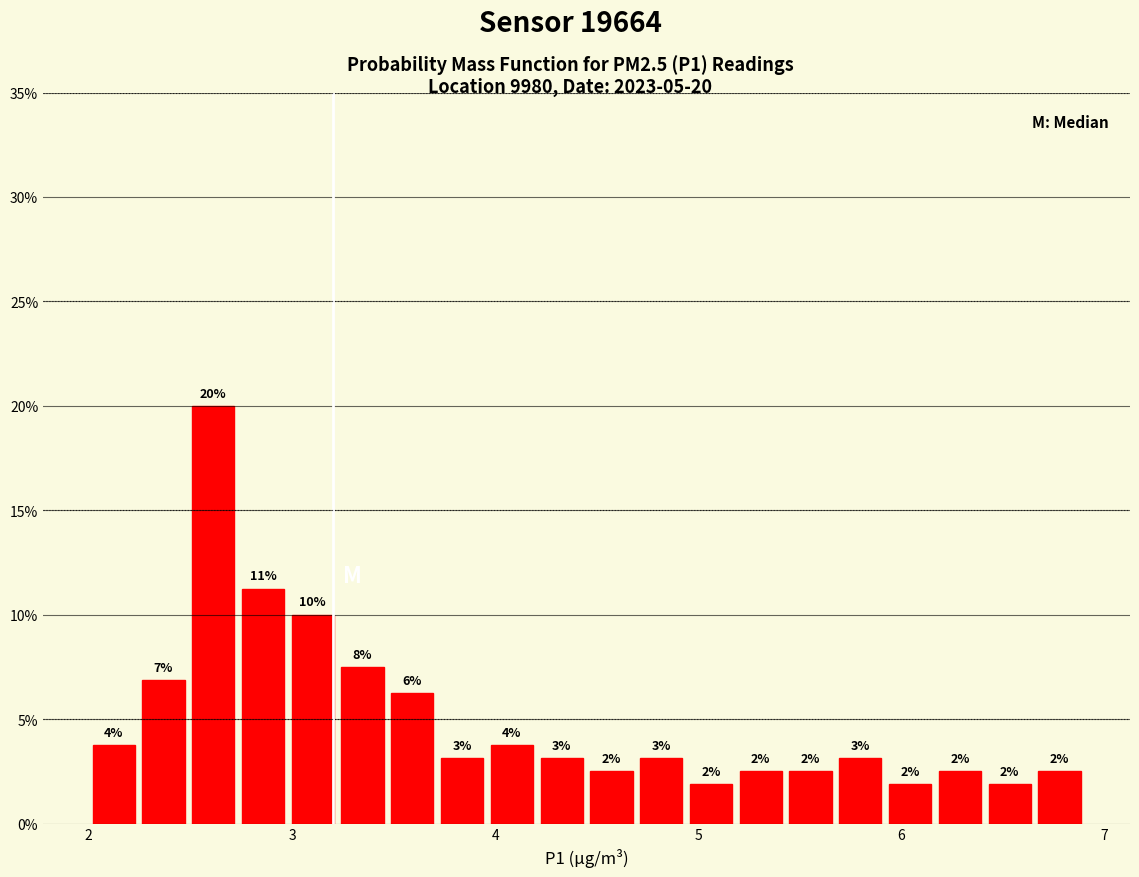

Read against the x-axis, roughly where is the centre of the tallest bar?

2.6